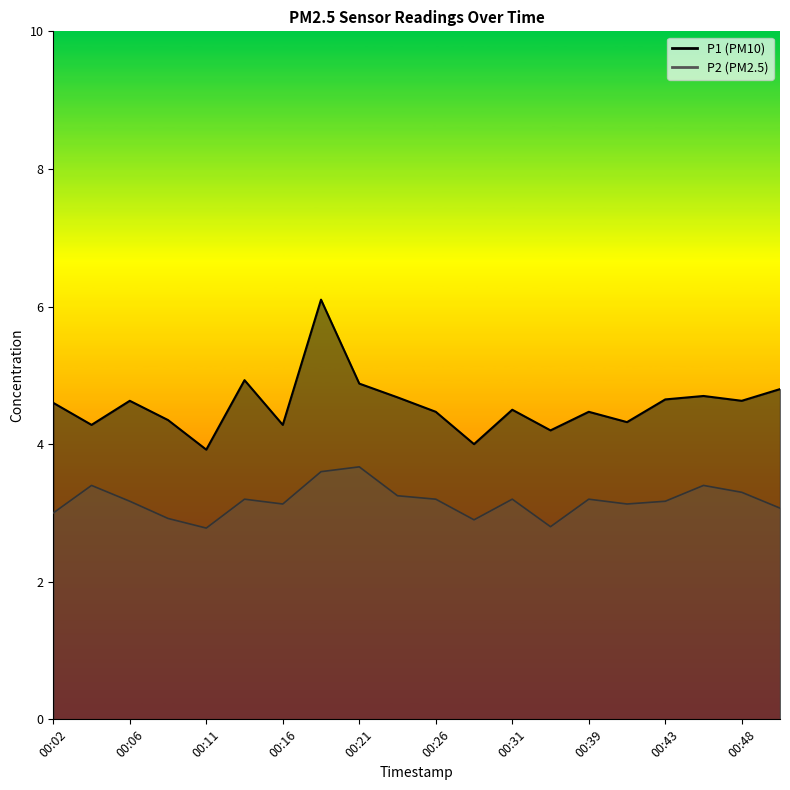

True or false: P1 has a value of 1.9 at 00:39.

False